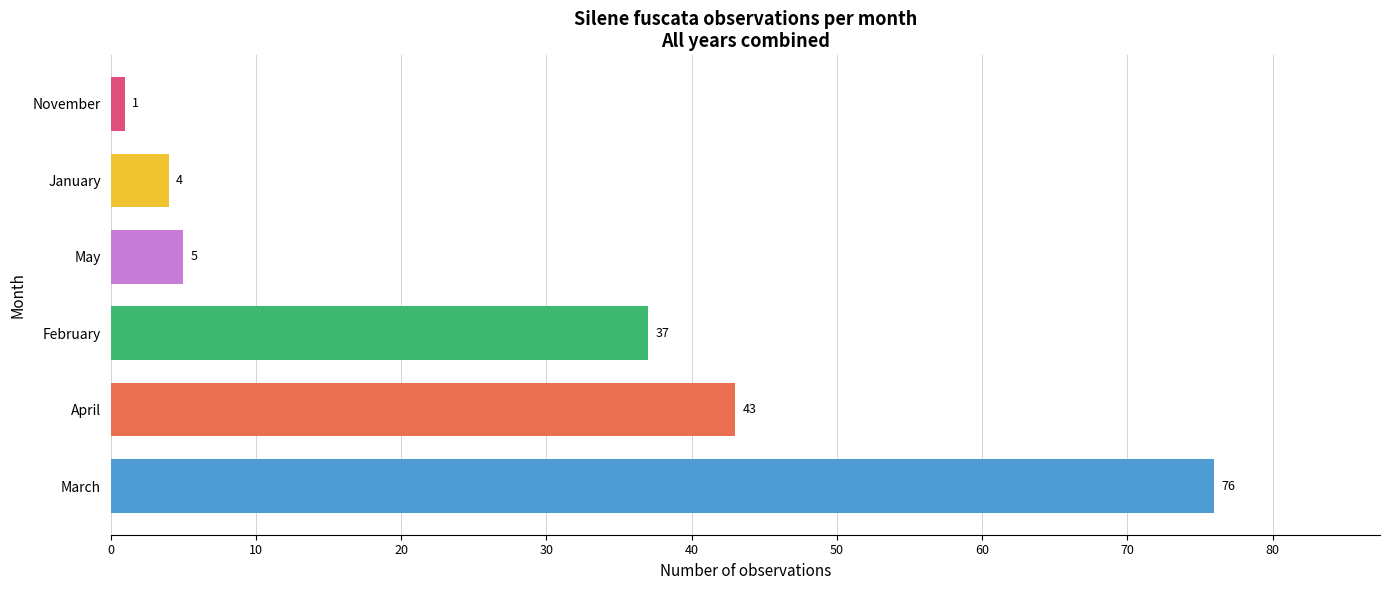

Which label corresponds to the smallest value in the chart?

November